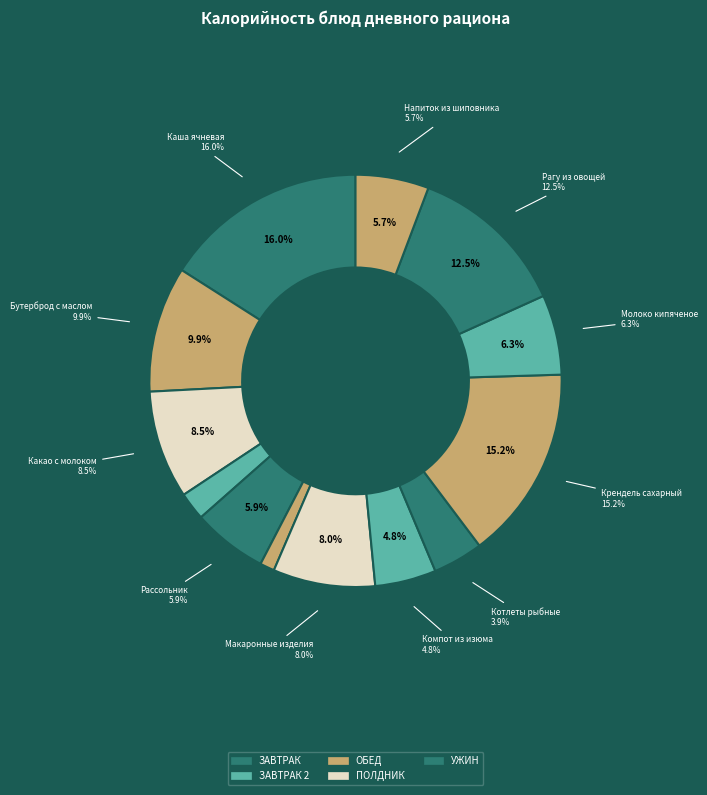

Which has a higher value, Каша ячневая or Соус сметанный?

Каша ячневая